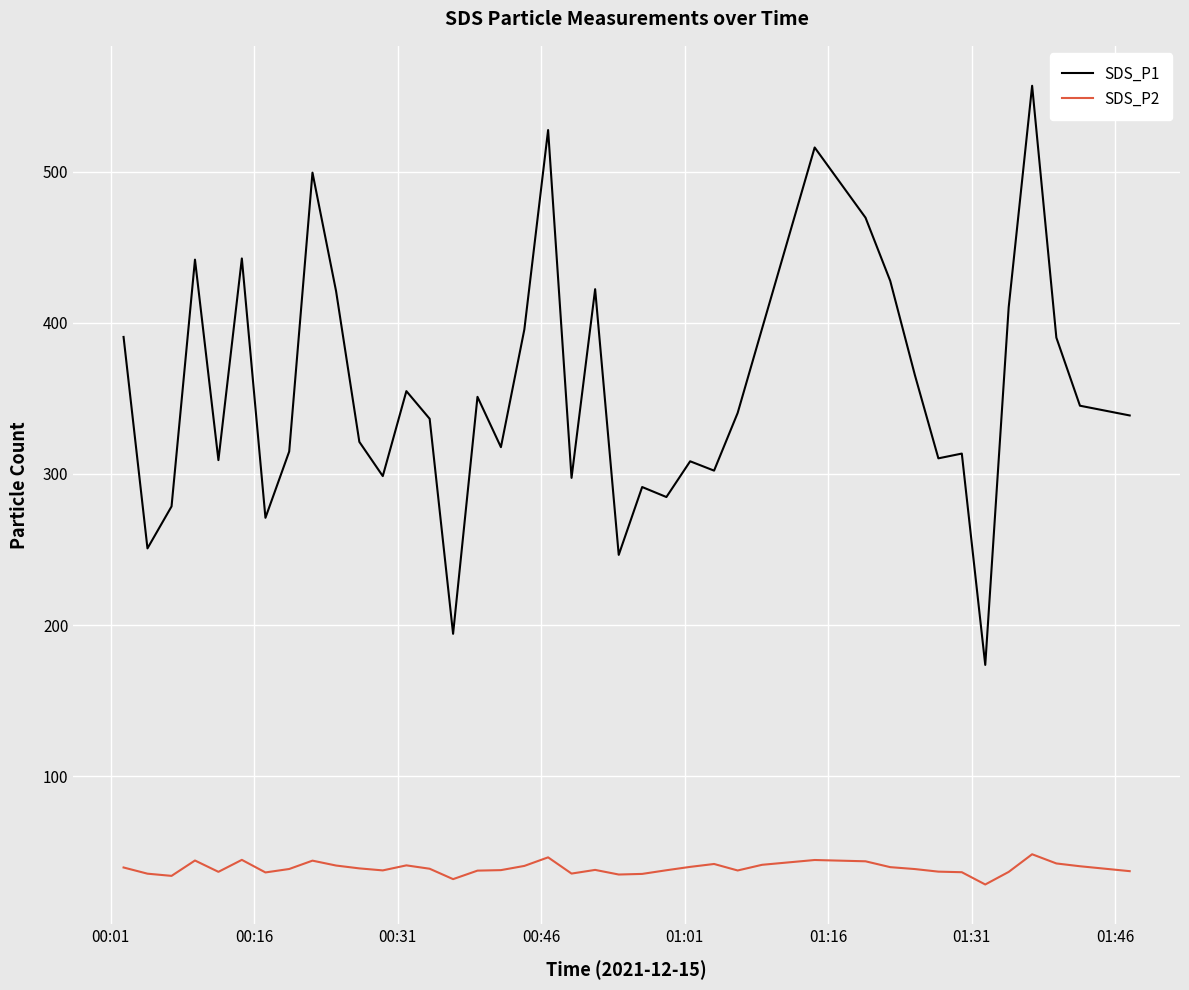

What is the difference between the maximum and minimum values in the SDS_P2 series?

20.0